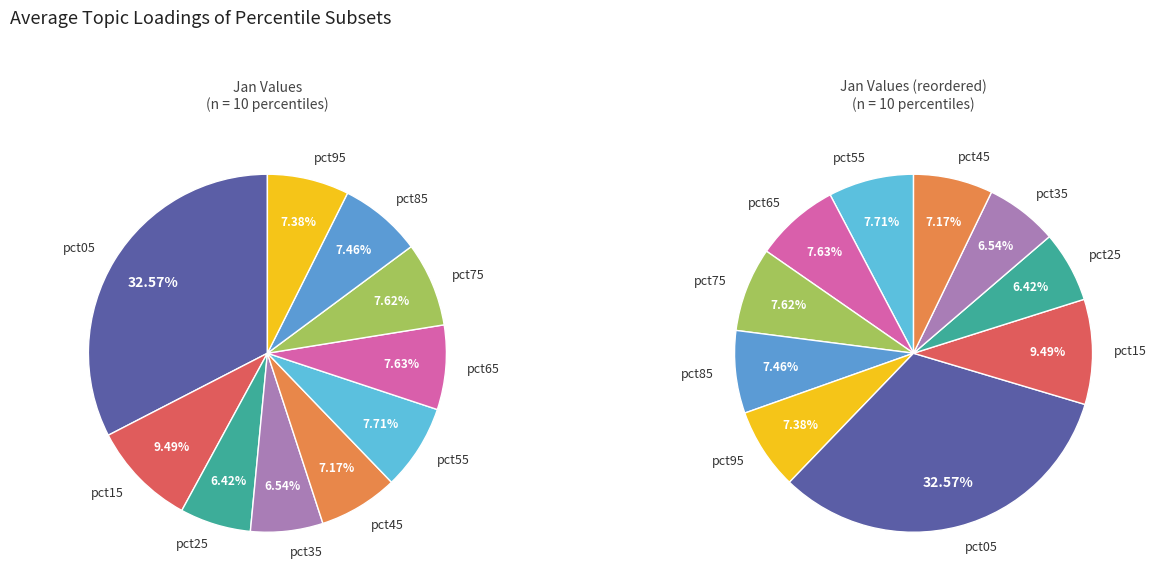

Combined, what portion of the pie is pct85 and pct15?

17.0%